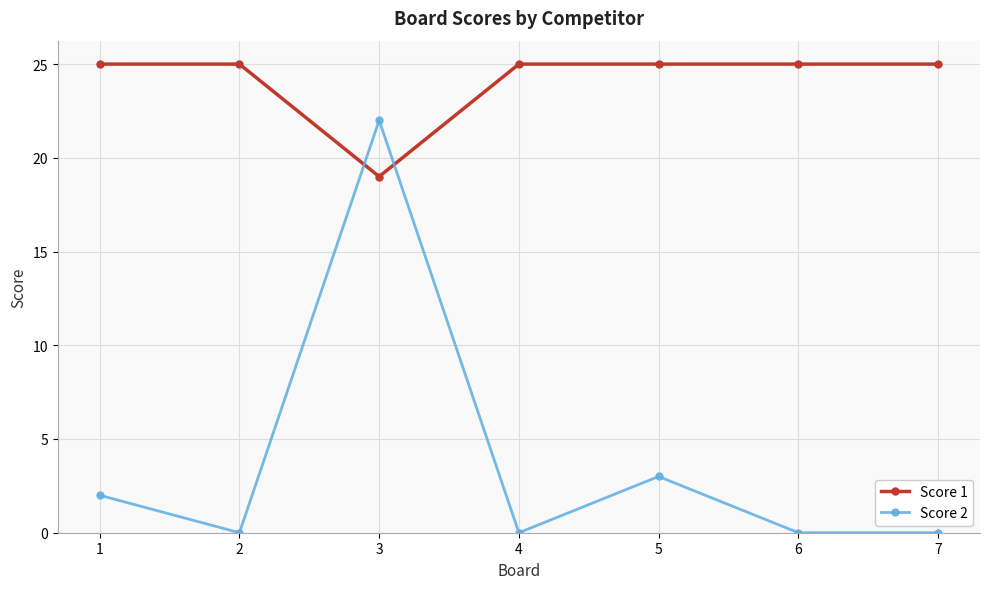

Which category has the highest value in the Score 2 series?

3